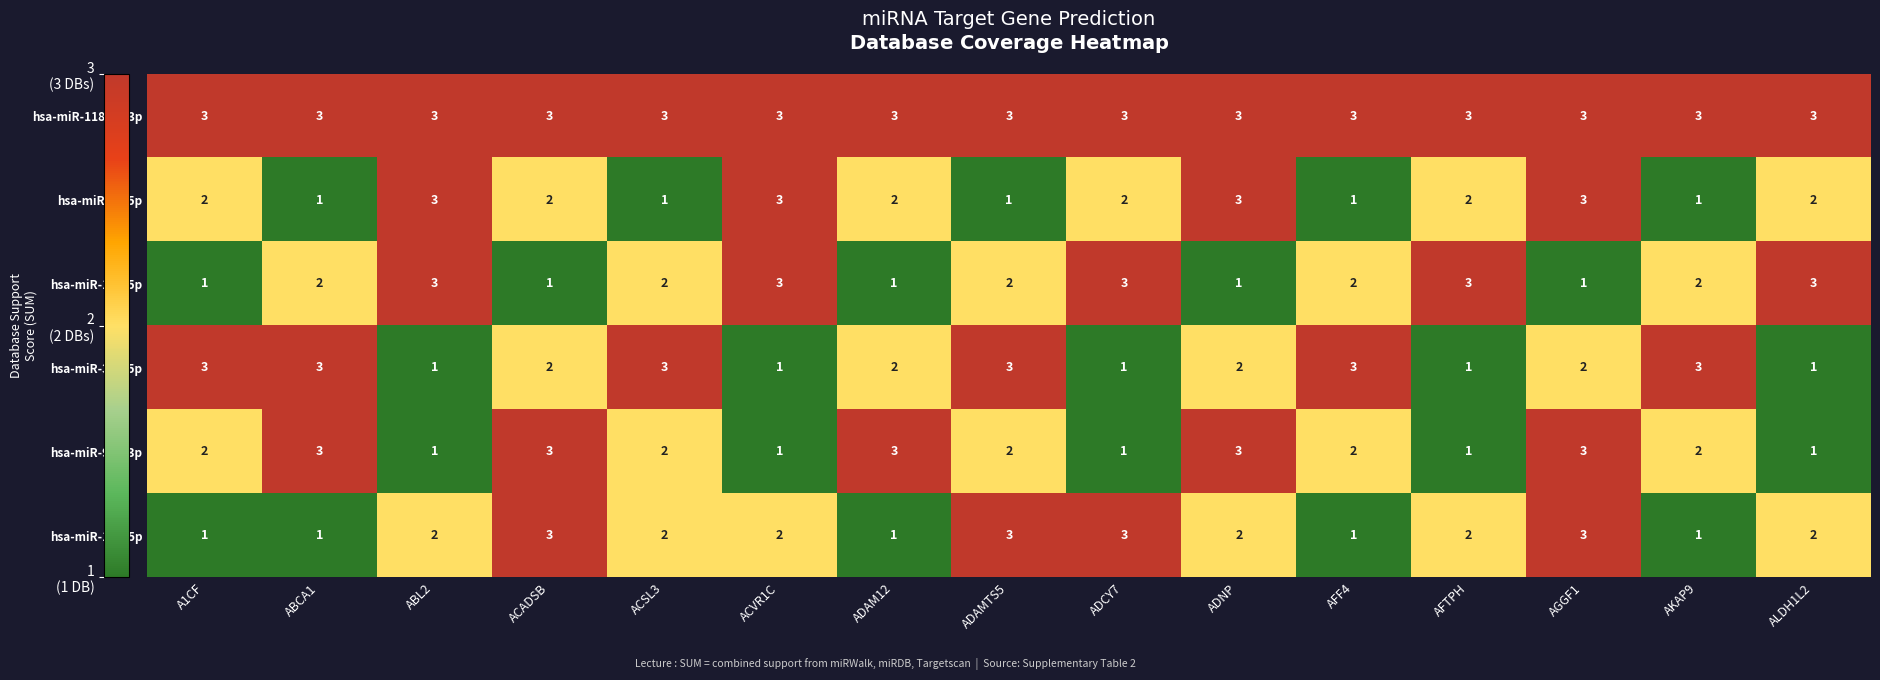

At which category is the sum across all series the highest?

AGGF1